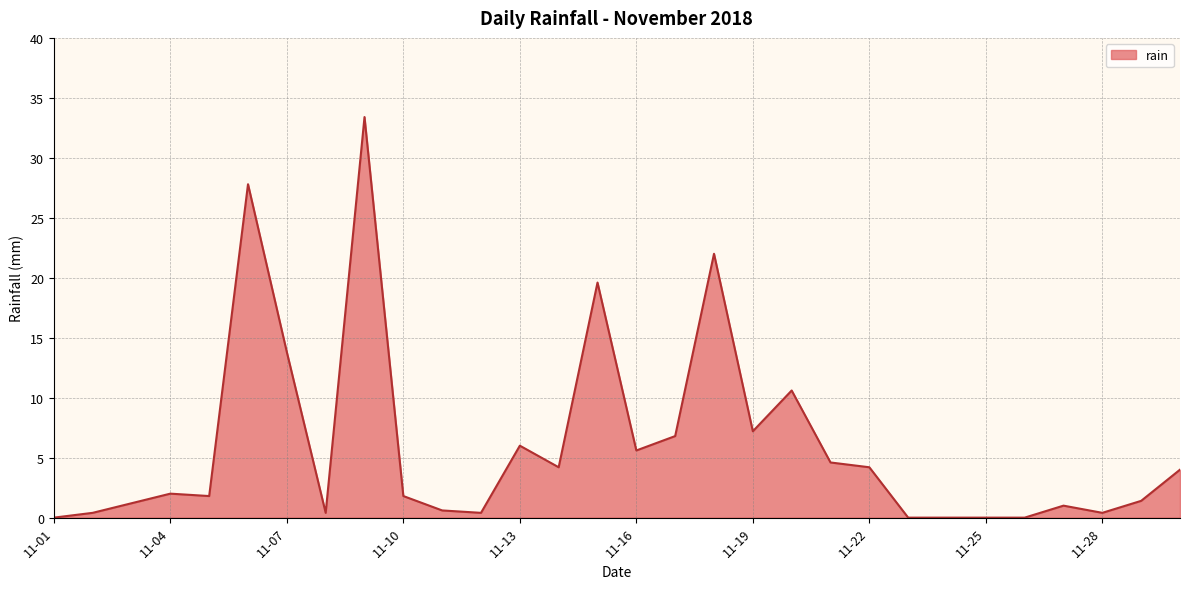

What is the greatest value displayed?

33.4